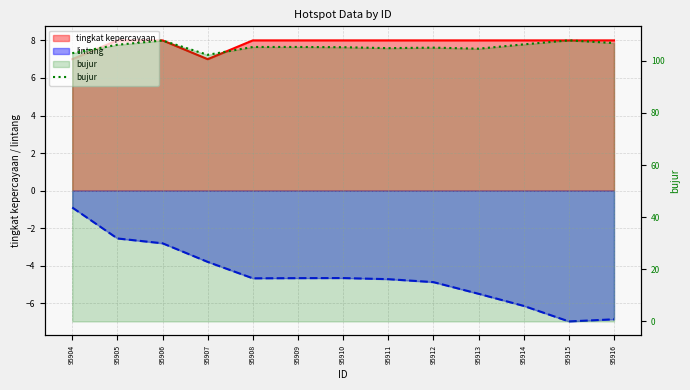

The value at 95906 is 67.7. True or false?

False